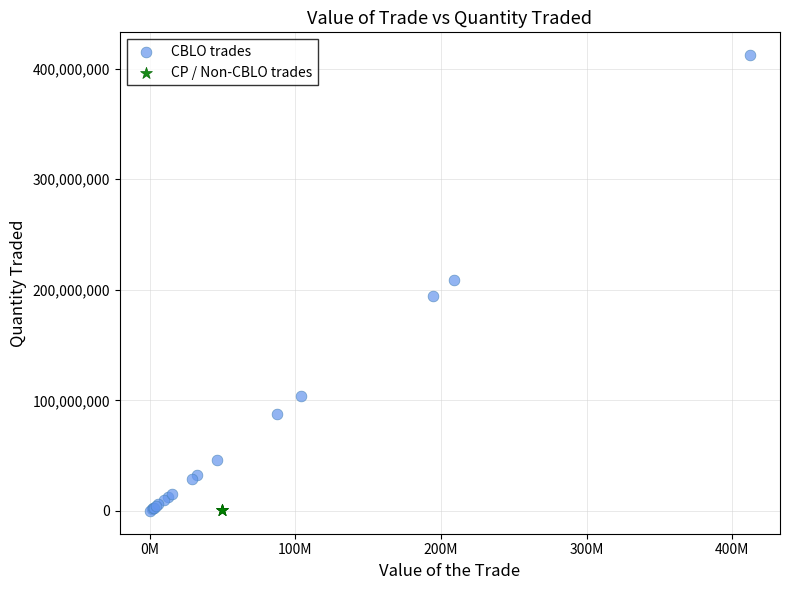

Which series reaches the maximum Y coordinate?

CBLO trades